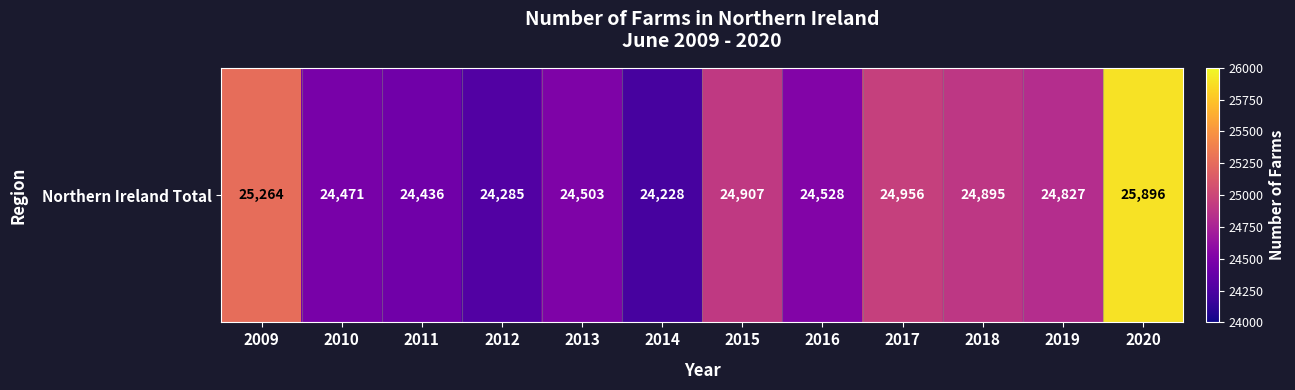

Reading left to right, extract all data points from this chart.

2009=25264	2010=24471	2011=24436	2012=24285	2013=24503	2014=24228	2015=24907	2016=24528	2017=24956	2018=24895	2019=24827	2020=25896